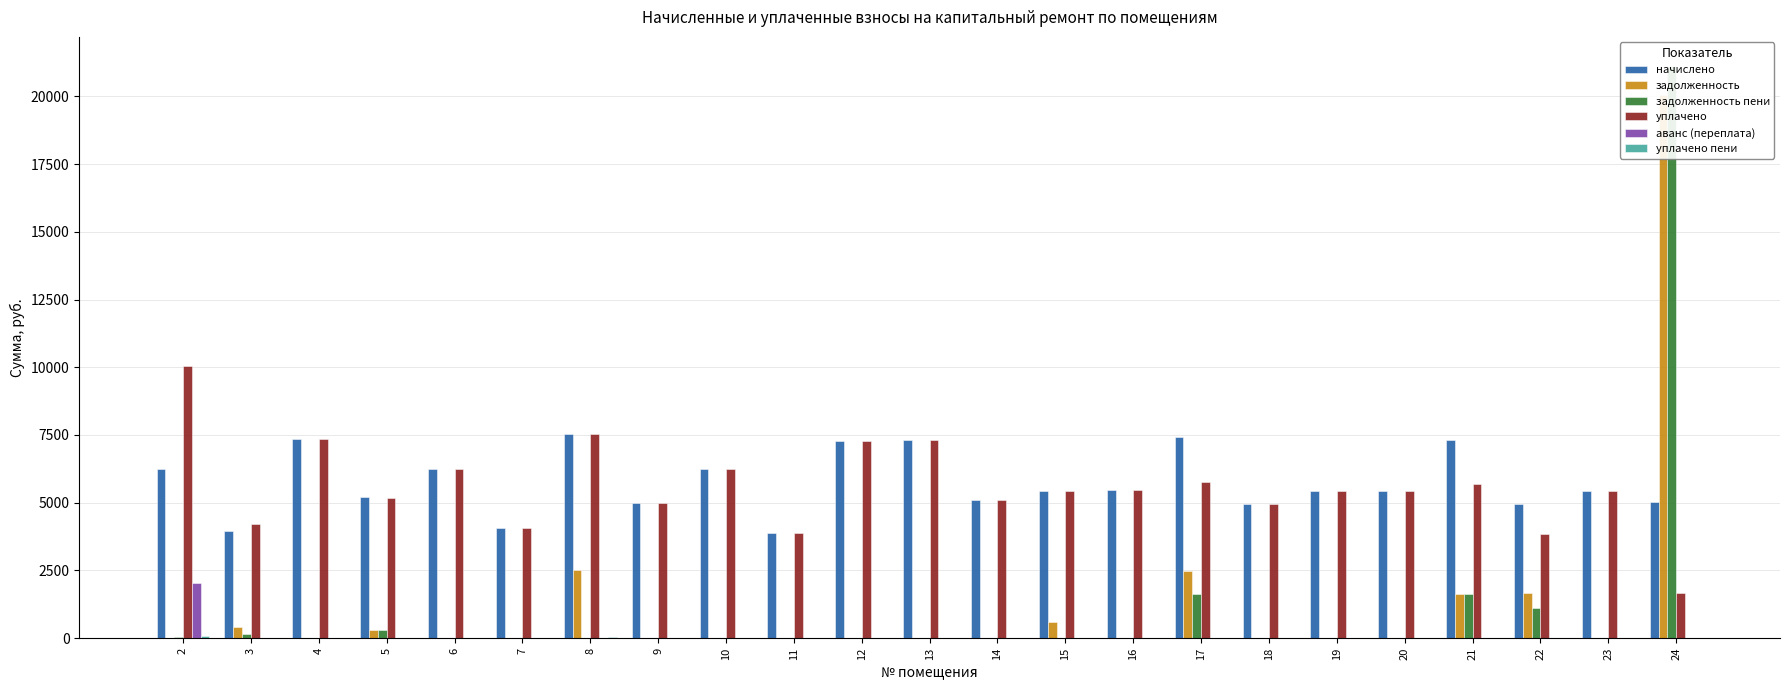

Is the value of аванс (переплата) at 20 greater than the value of задолженность пени at 7?

No